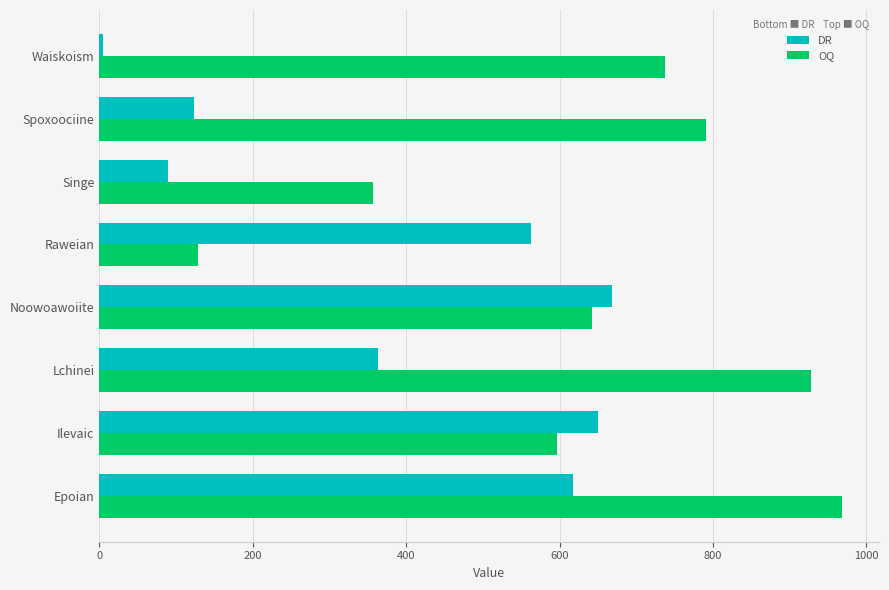

What is the sum of all DR values?

3077